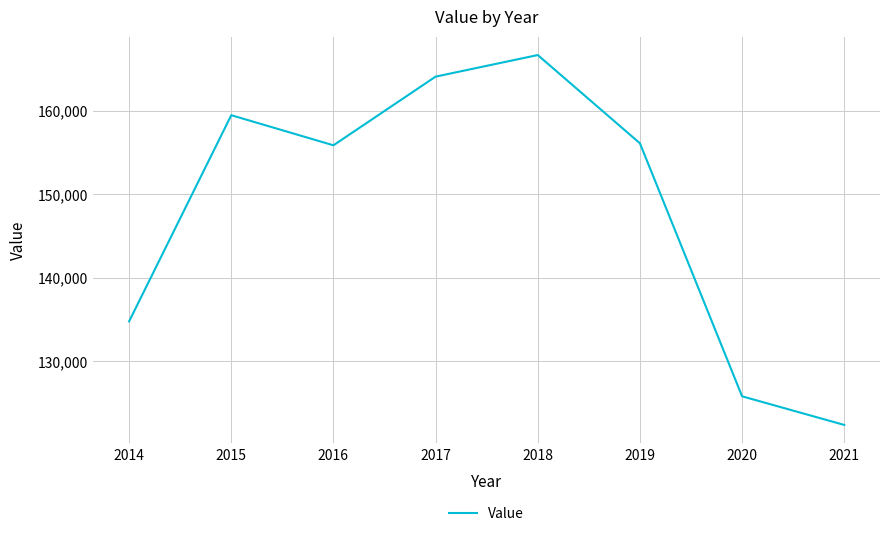

Count the number of data series in this chart.

1